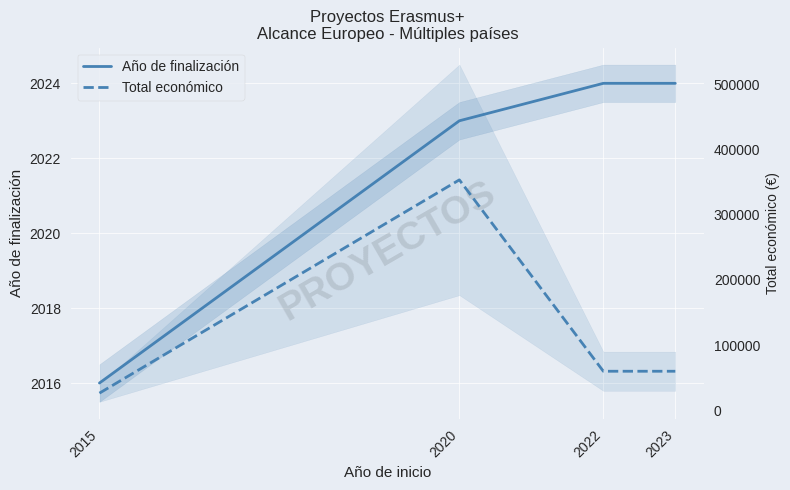

How many lines are shown in the chart?

2